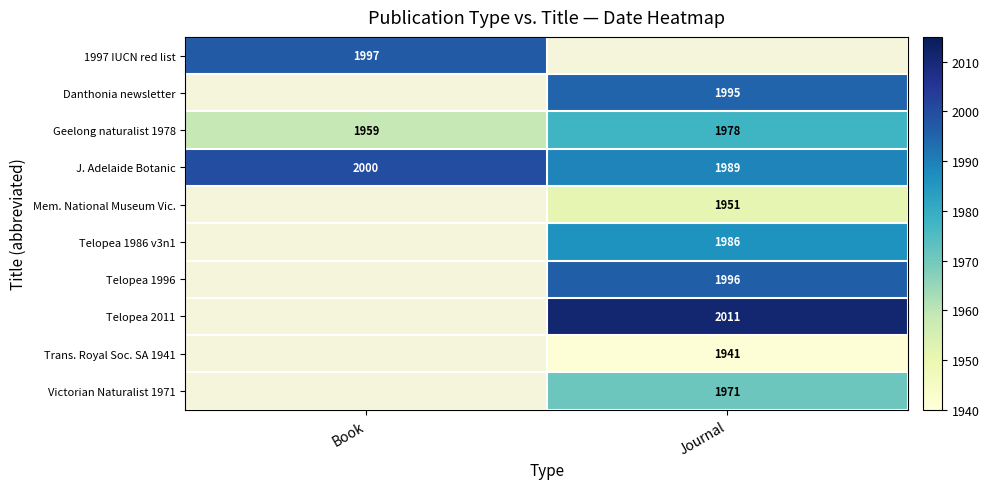

What is the minimum value shown in the chart?

1941.0